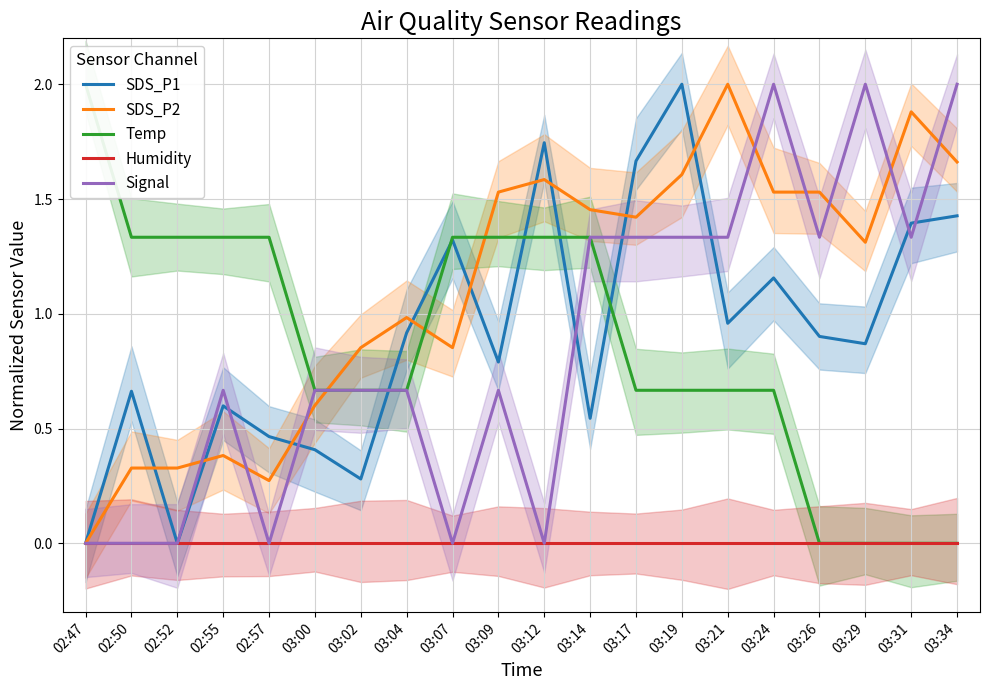

Is it true that SDS_P1 equals 0.6 at 03:04?

False